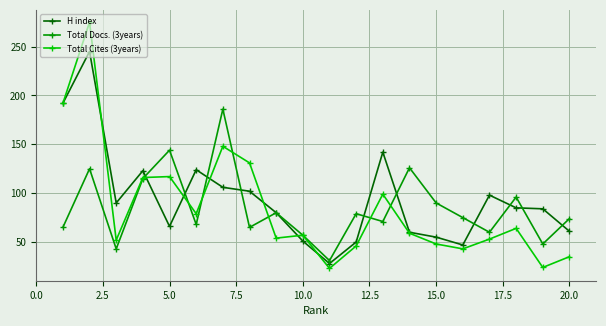

List the series in order of their peak value, lowest first.

Total Docs. (3years), H index, Total Cites (3years)